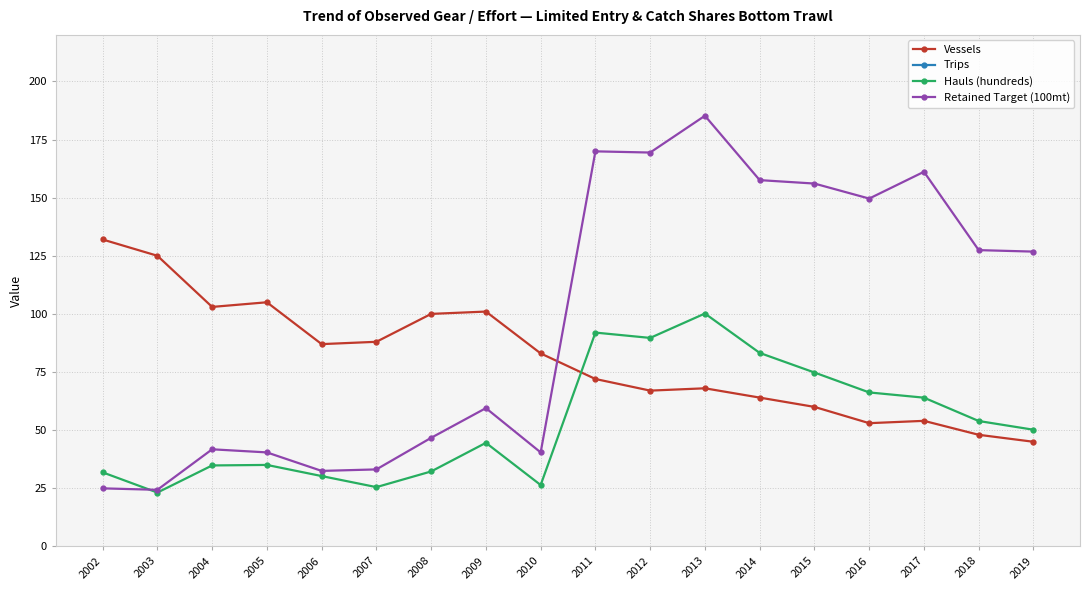

What is the difference between the highest and lowest values at 2009?

545.5